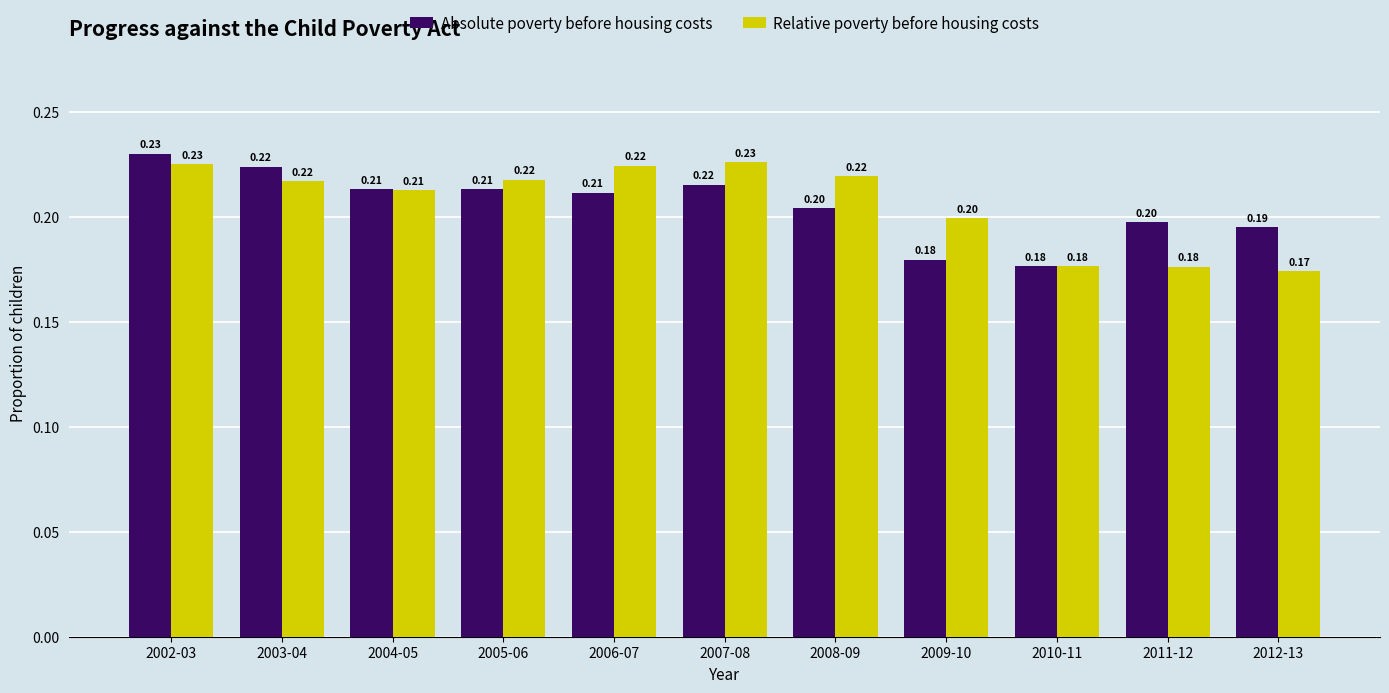

At 2005-06, list the series in order from smallest to largest.

Absolute poverty before housing costs, Relative poverty before housing costs